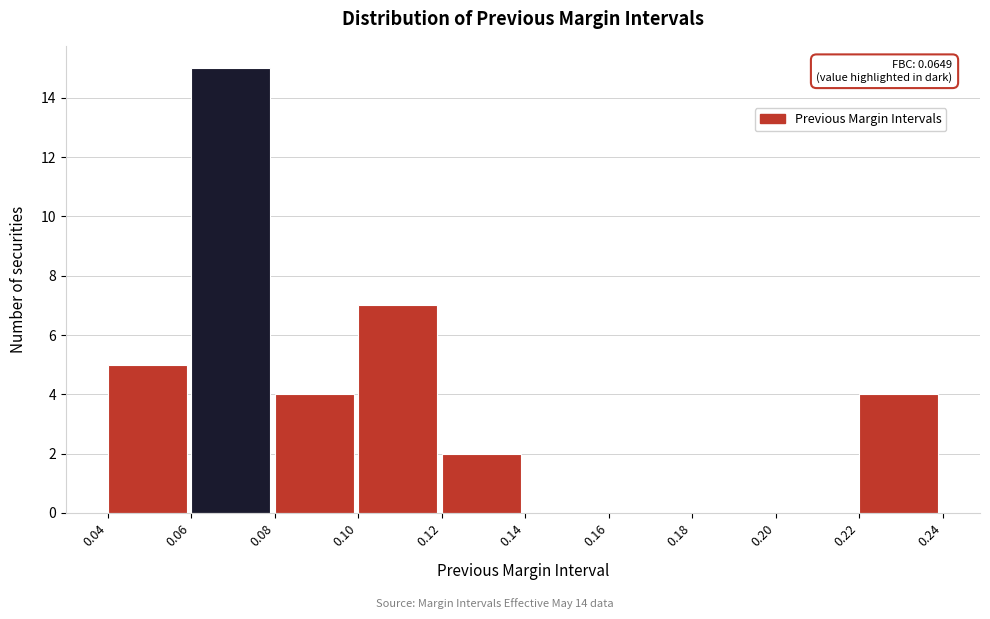

Over which range of the x-axis is the bar tallest?

0.06 to 0.08